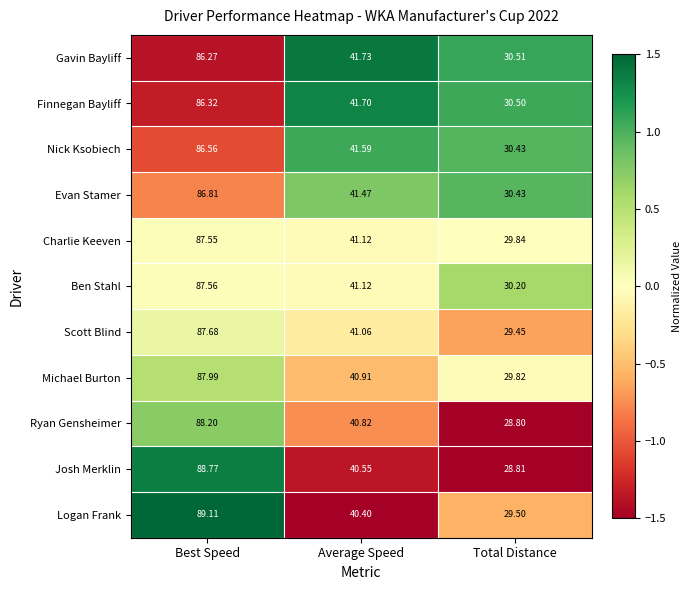

Which series has the widest spread of values?

Josh Merklin